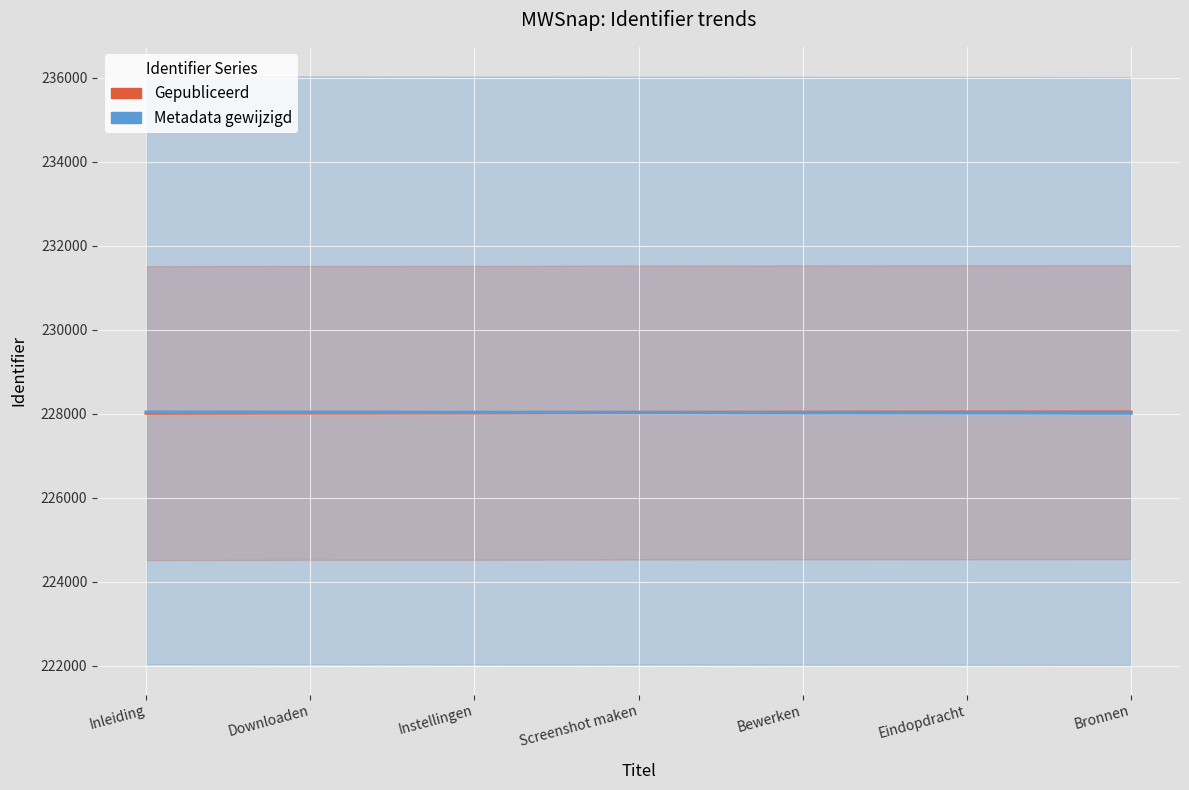

What is the minimum value for Metadata gewijzigd?

228014